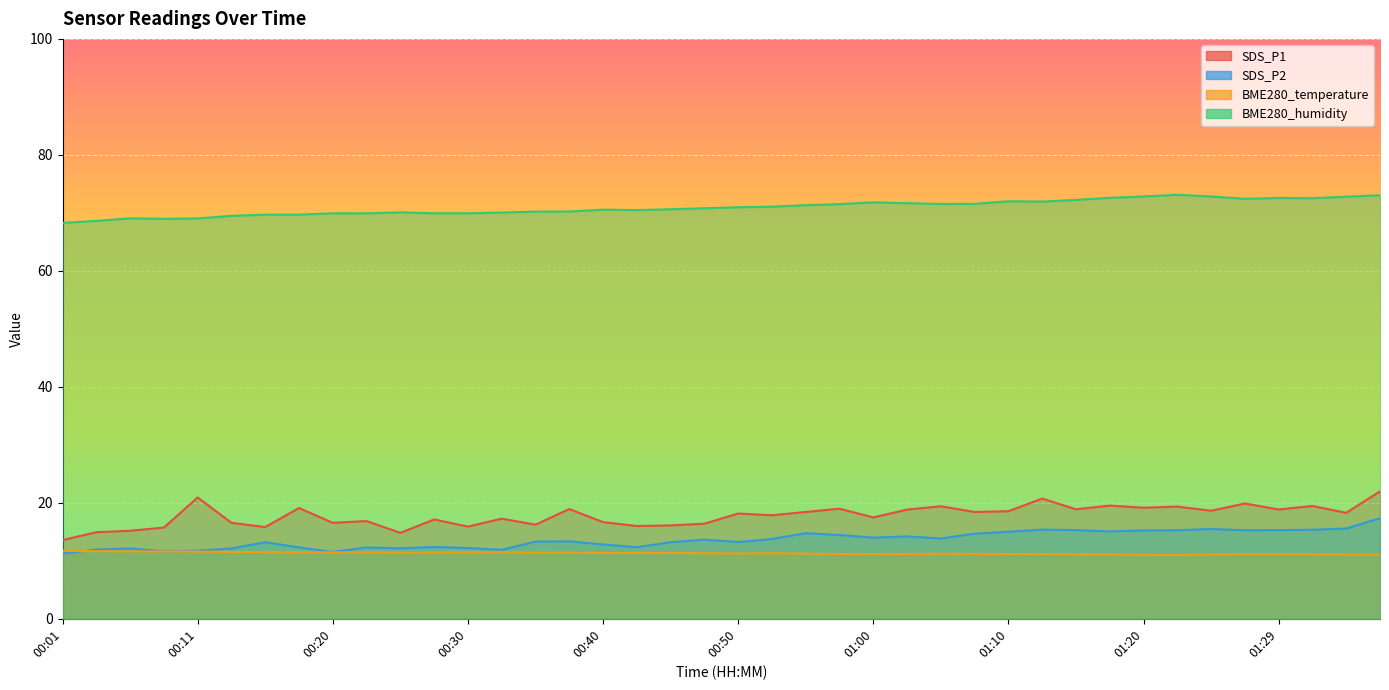

What are all the series names shown in the legend?

SDS_P1, SDS_P2, BME280_temperature, BME280_humidity